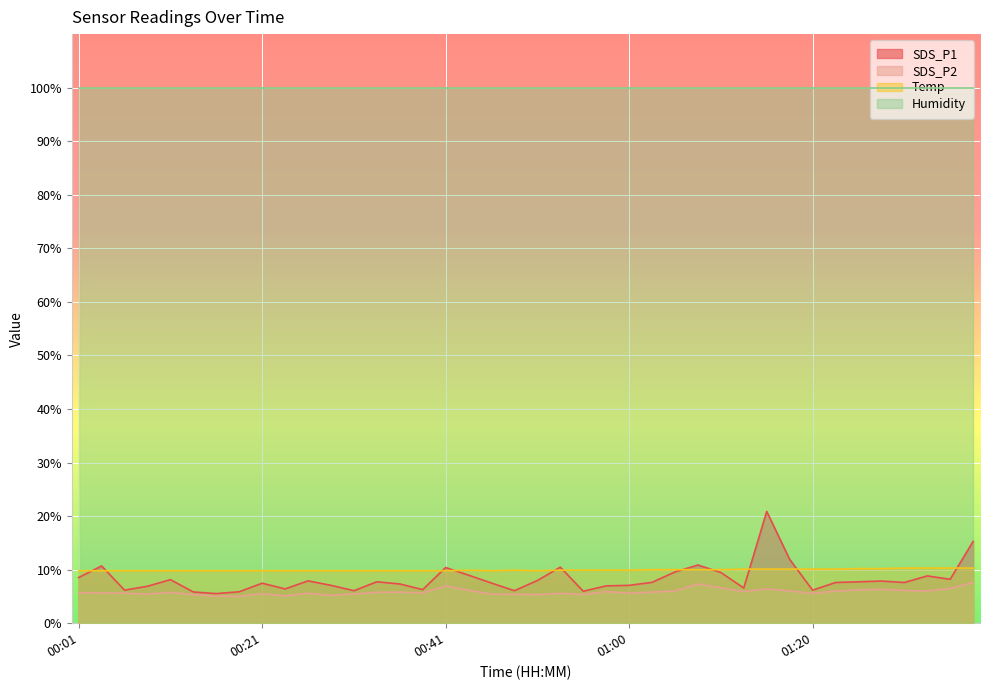

Count the number of categories in the chart.

40